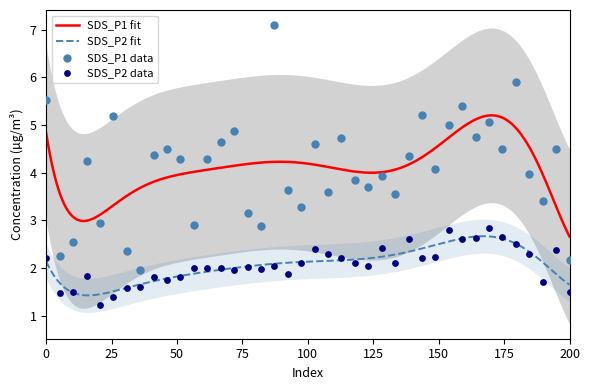

True or false: SDS_P1 fit and SDS_P2 fit intersect in this chart.

False